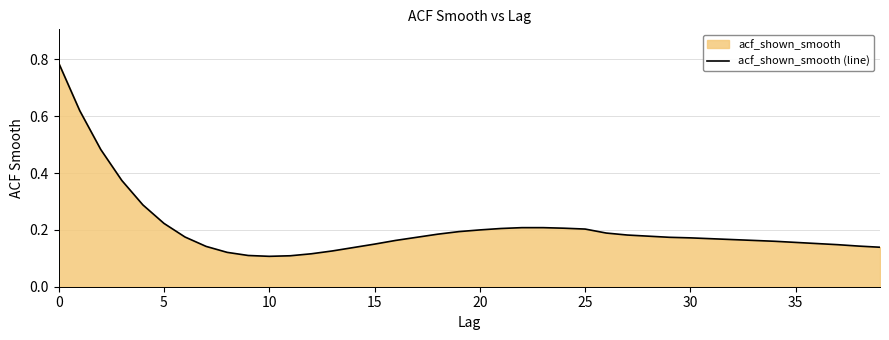

How many points are lower than both their immediate neighbors (excluding endpoints)?

1